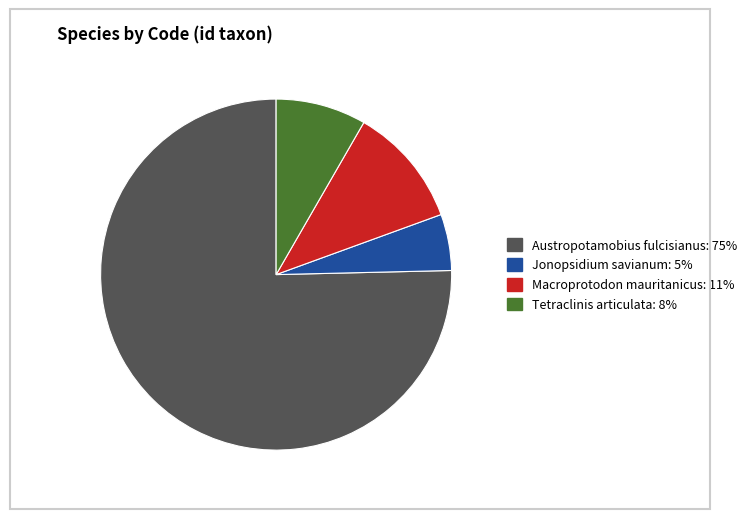

The Austropotamobius fulcisianus slice represents 75% of the pie. True or false?

True